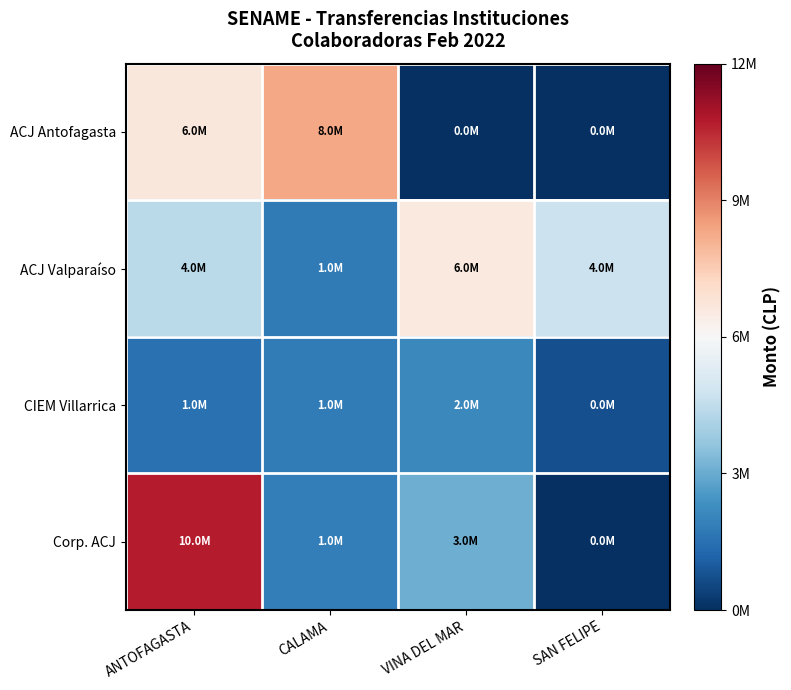

Reading left to right, transcribe all the data shown in this chart.

ACJ Antofagasta: ANTOFAGASTA=0.1	CALAMA=0.4	VINA DEL MAR=-1.0	SAN FELIPE=-1.0
ACJ Valparaíso: ANTOFAGASTA=-0.3	CALAMA=-0.7	VINA DEL MAR=0.1	SAN FELIPE=-0.2
CIEM Villarrica: ANTOFAGASTA=-0.7	CALAMA=-0.7	VINA DEL MAR=-0.6	SAN FELIPE=-0.9
Corp. ACJ: ANTOFAGASTA=0.8	CALAMA=-0.7	VINA DEL MAR=-0.5	SAN FELIPE=-1.0